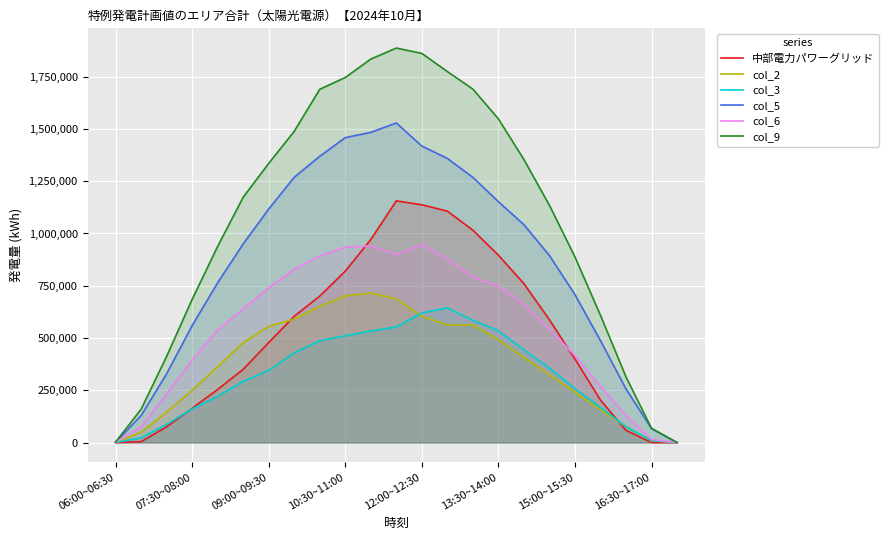

Which series has the largest range (max minus min)?

col_9